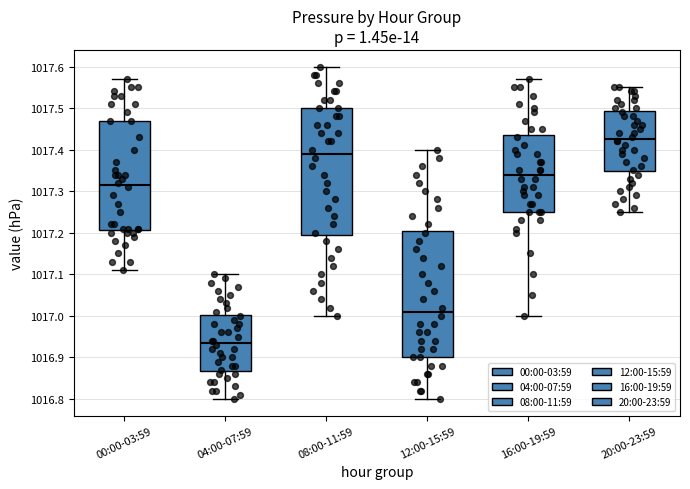

Reading left to right, transcribe this box plot: for each box, give where its median line is, the range the box spans, and where its two whiskers end, as read against the y-axis. The values are not printed on the chart, so give them approximately, as read against the axis.

00:00-03:59: median 1017.32, box 1017.21 to 1017.47, whiskers 1017.11 to 1017.57
04:00-07:59: median 1016.94, box 1016.87 to 1017.00, whiskers 1016.80 to 1017.10
08:00-11:59: median 1017.39, box 1017.20 to 1017.50, whiskers 1017.00 to 1017.60
12:00-15:59: median 1017.01, box 1016.90 to 1017.21, whiskers 1016.80 to 1017.40
16:00-19:59: median 1017.34, box 1017.25 to 1017.44, whiskers 1017.00 to 1017.57
20:00-23:59: median 1017.43, box 1017.35 to 1017.49, whiskers 1017.25 to 1017.55